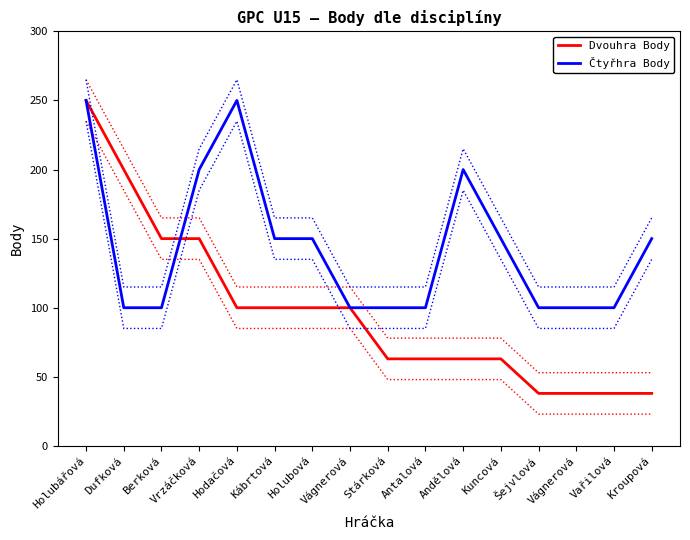

The Dvouhra Body series shows 38 at Vařilová. True or false?

True